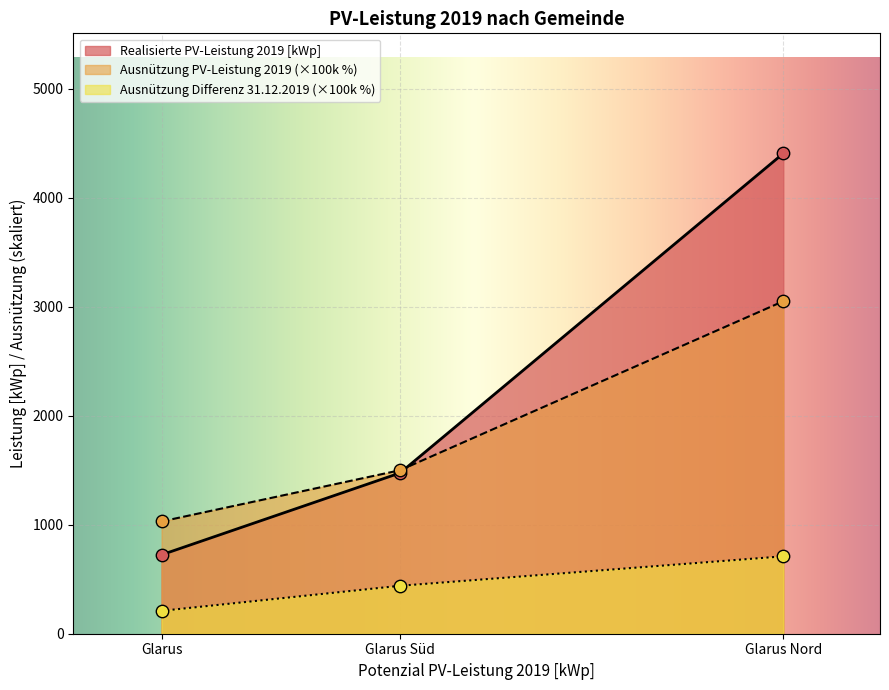

At how many categories does at least one series exceed 4341?

1